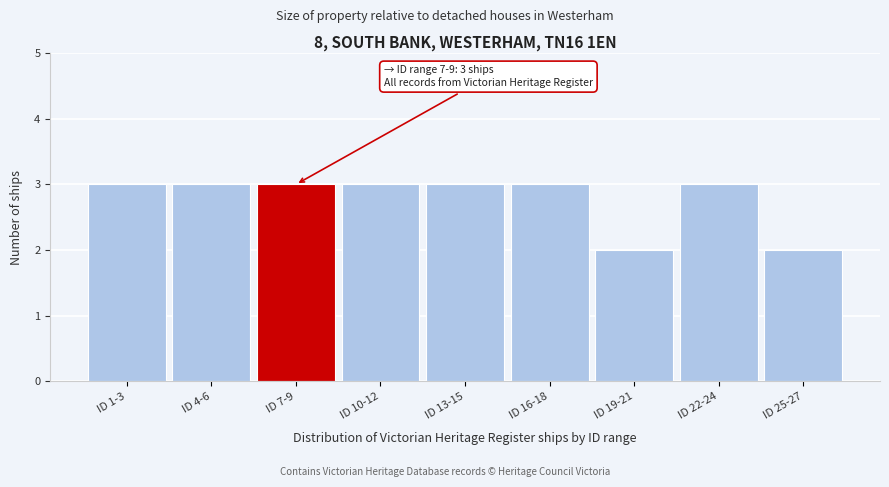

Reading right to left, transcribe all the data shown in this chart.

ID 25-27=2	ID 22-24=3	ID 19-21=2	ID 16-18=3	ID 13-15=3	ID 10-12=3	ID 7-9=3	ID 4-6=3	ID 1-3=3